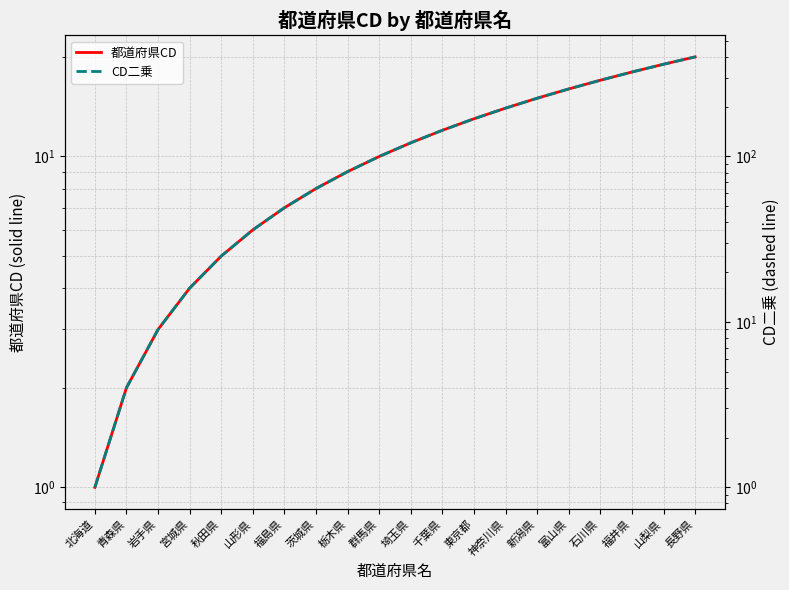

How many values in the CD二乗 series exceed 121?

9